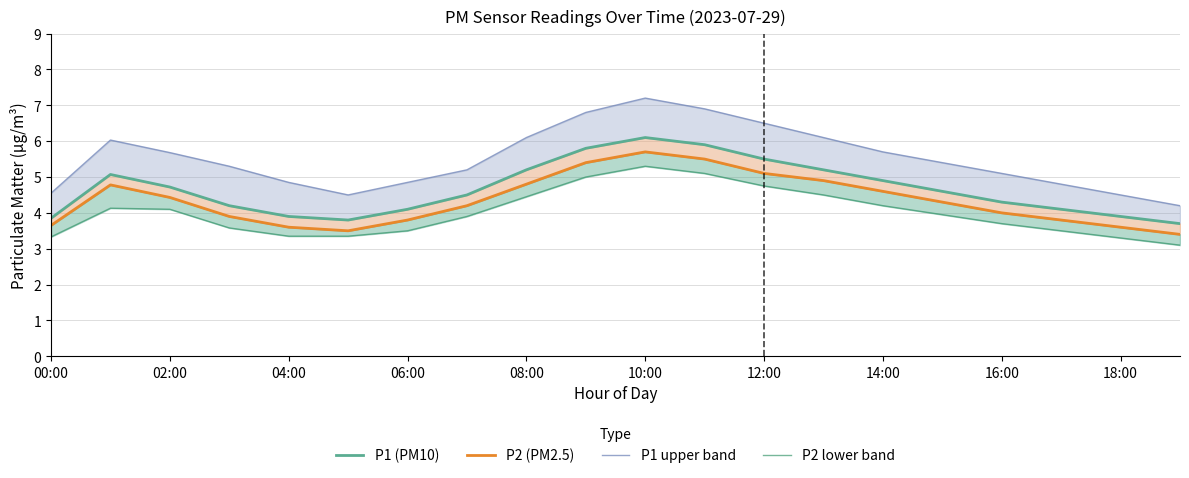

What is the total value across all series at 10:00?

24.3